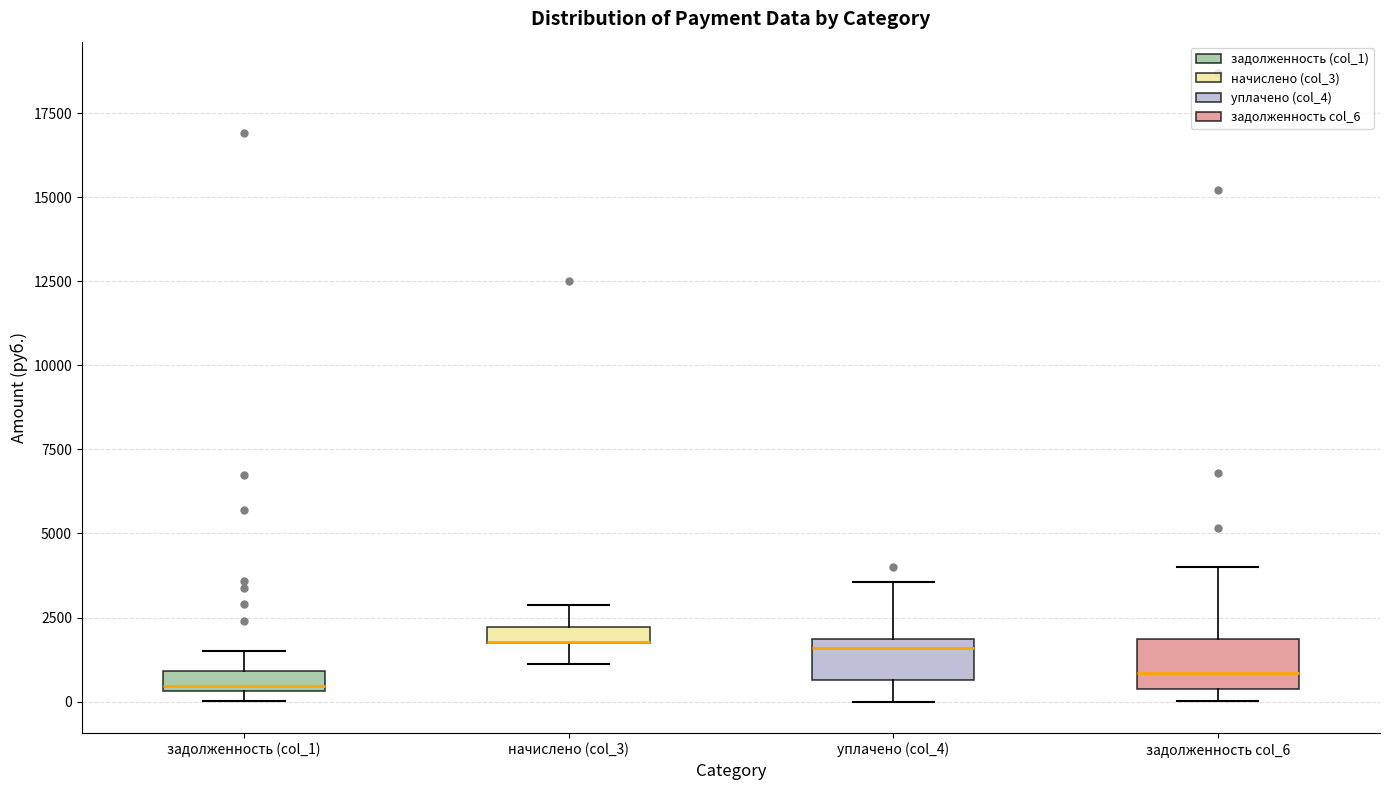

Where does the upper whisker of the box for начислено (col_3) end on the y-axis? The values are not printed on the chart, so give them approximately, as read against the axis.

3000